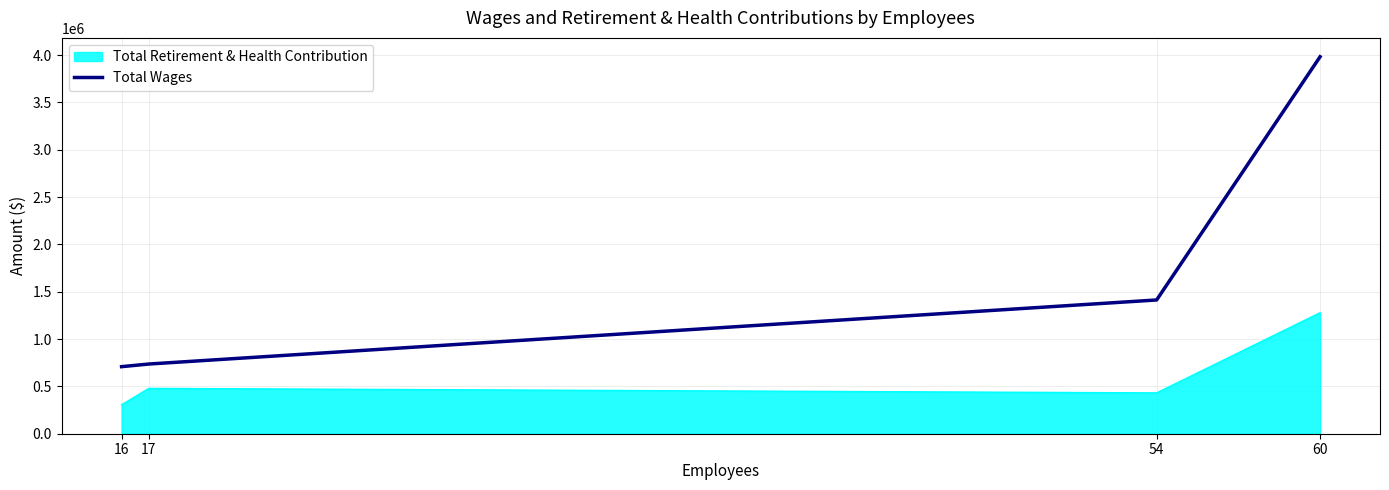

What is the approximate value of Total Retirement & Health Contribution at 17?

478909